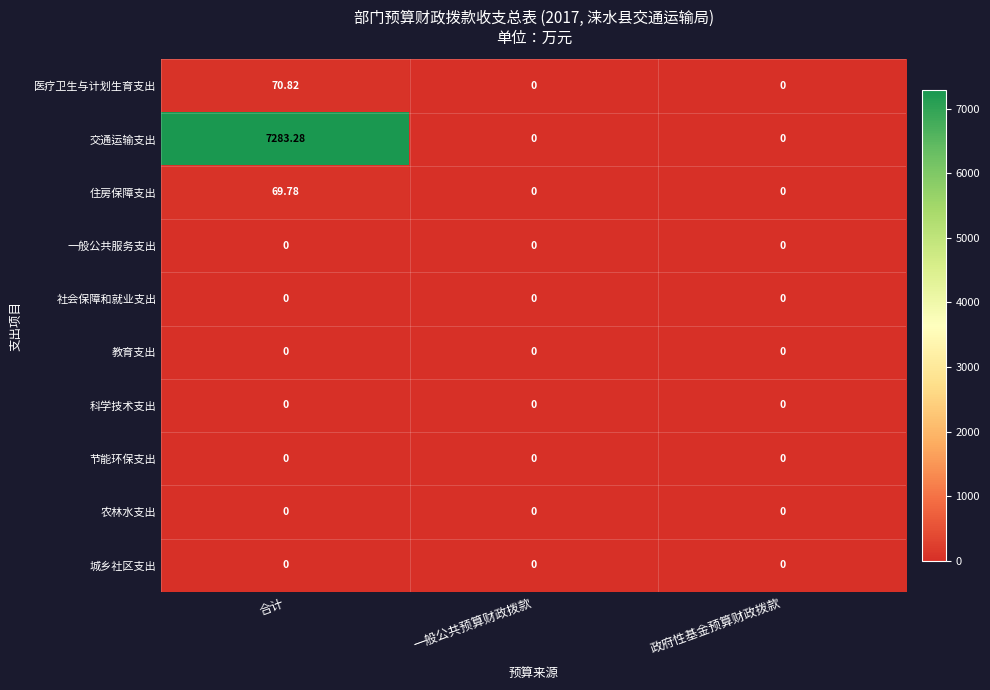

At which category is the sum across all series the highest?

合计